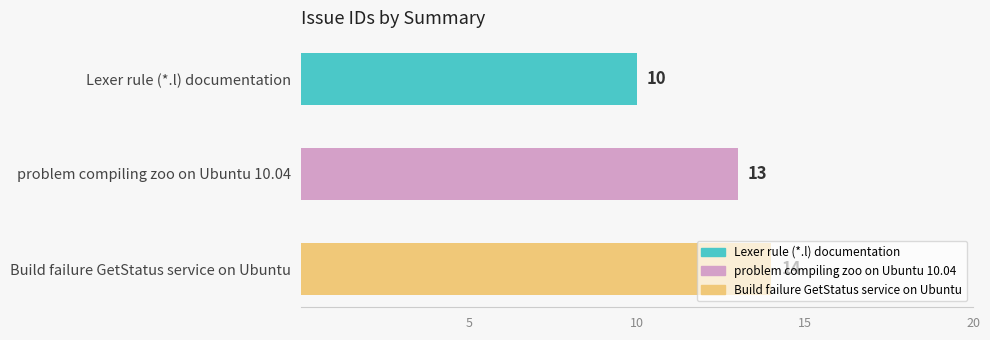

The value at Build failure GetStatus service on Ubuntu is 14. True or false?

True